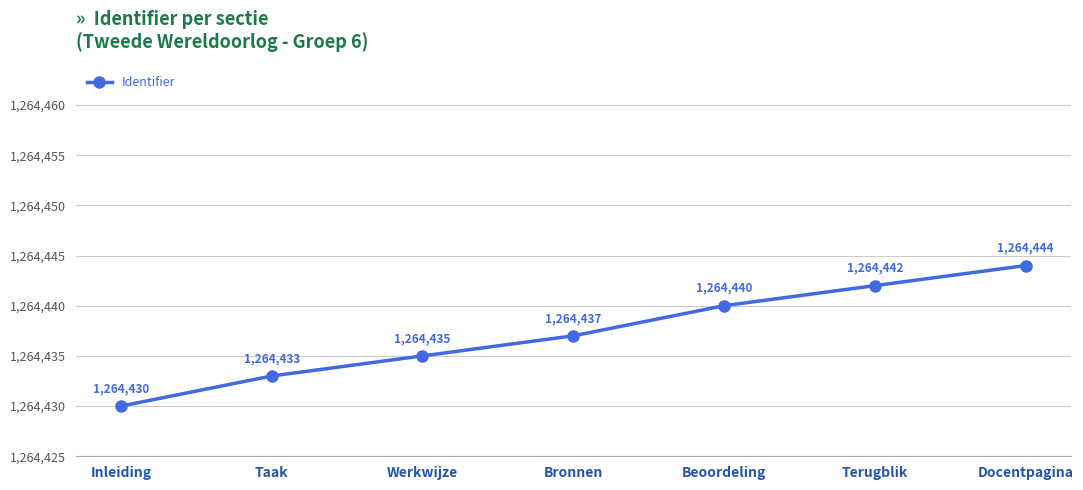

What is the ratio of the value at Docentpagina to the value at Taak?

1.0